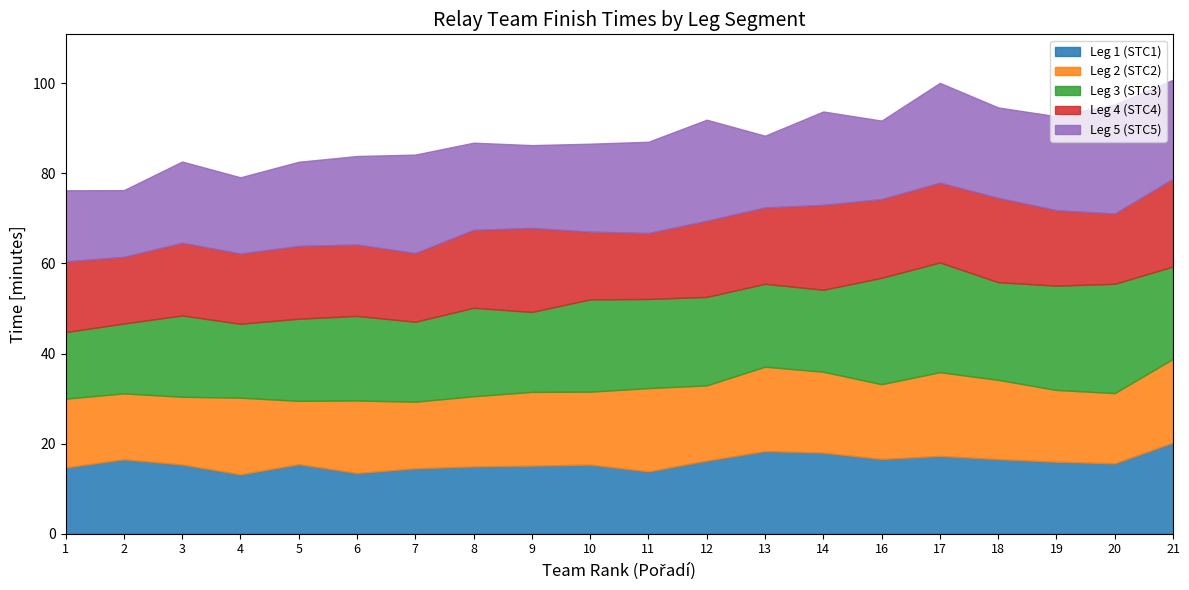

The value of Leg 1 (STC1) at 11 is 19.3. True or false?

False